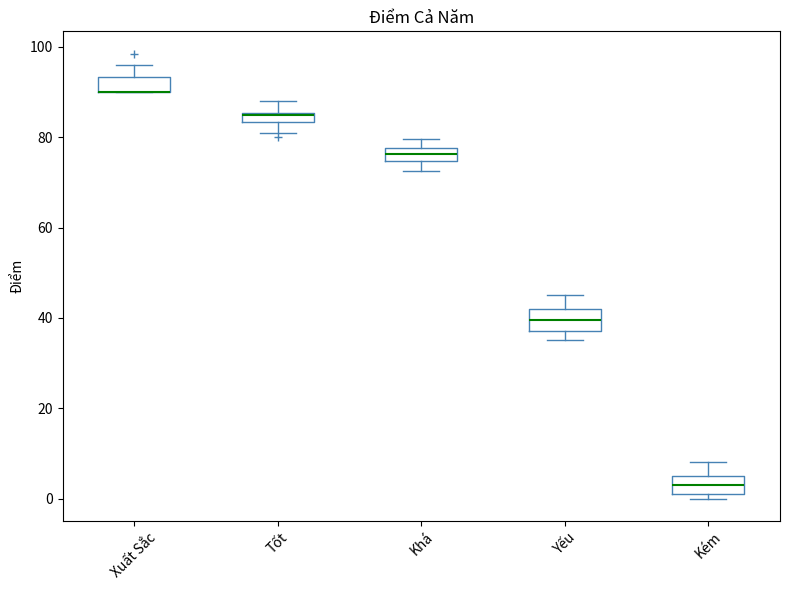

Where is the upper edge of the box for Tốt on the y-axis? The values are not printed on the chart, so give them approximately, as read against the axis.

86